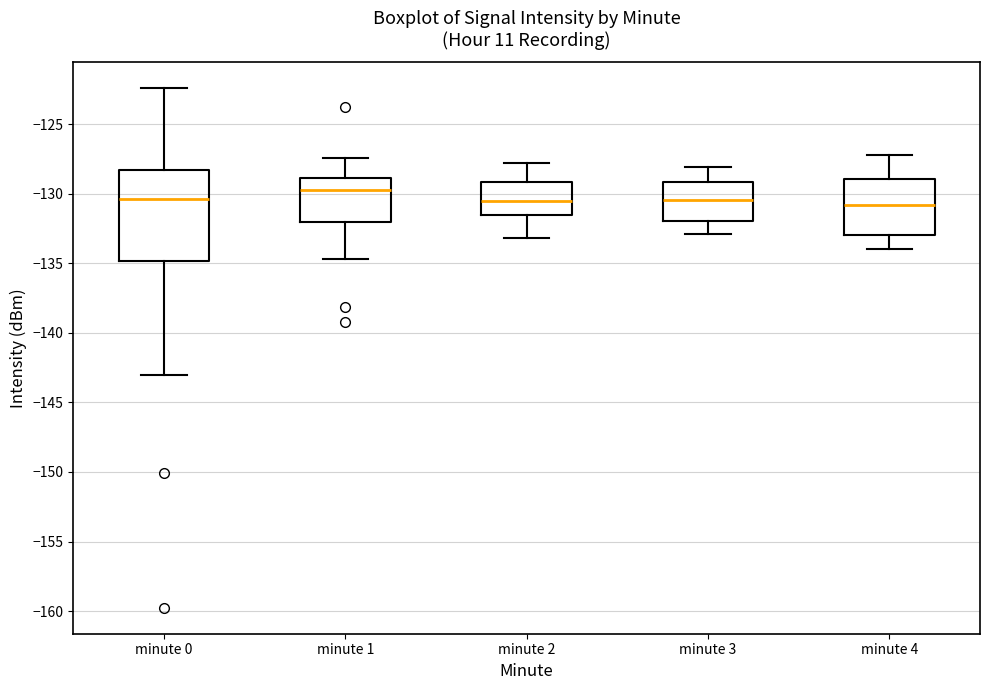

Reading left to right, read every box against the y-axis: the position of its median line, the range the box covers, and the ends of its whiskers. The values are not printed on the chart, so give them approximately, as read against the axis.

minute 0: median -130.5, box -135.0 to -128.5, whiskers -143.0 to -122.5
minute 1: median -130.0, box -132.0 to -129.0, whiskers -134.5 to -127.5
minute 2: median -130.5, box -131.5 to -129.0, whiskers -133.0 to -128.0
minute 3: median -130.5, box -132.0 to -129.0, whiskers -133.0 to -128.0
minute 4: median -131.0, box -133.0 to -129.0, whiskers -134.0 to -127.0